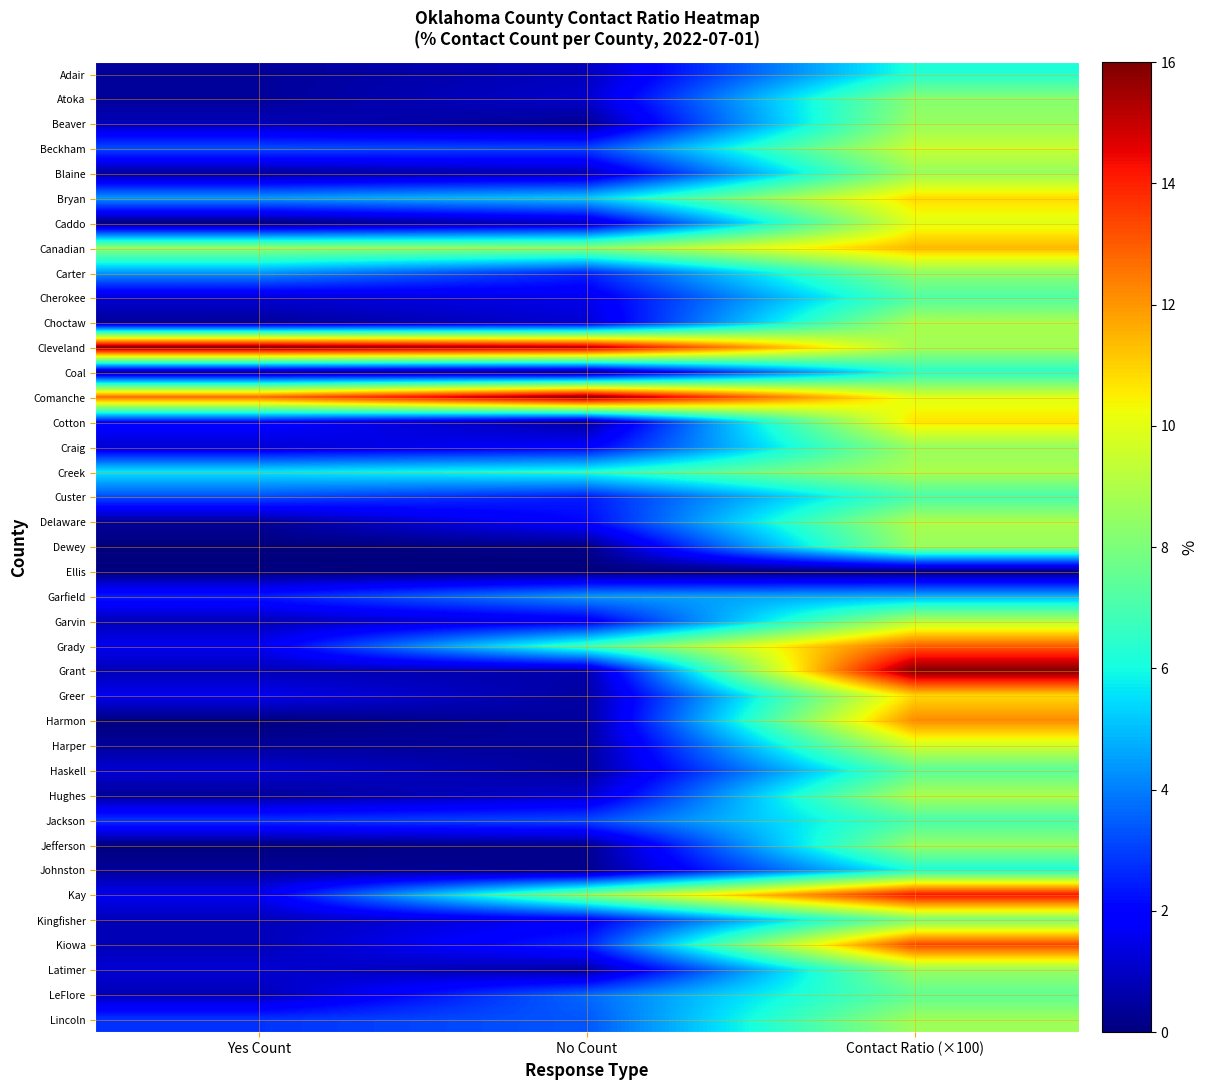

Which series changed the most between No Count and Contact Ratio (×100)?

Grant